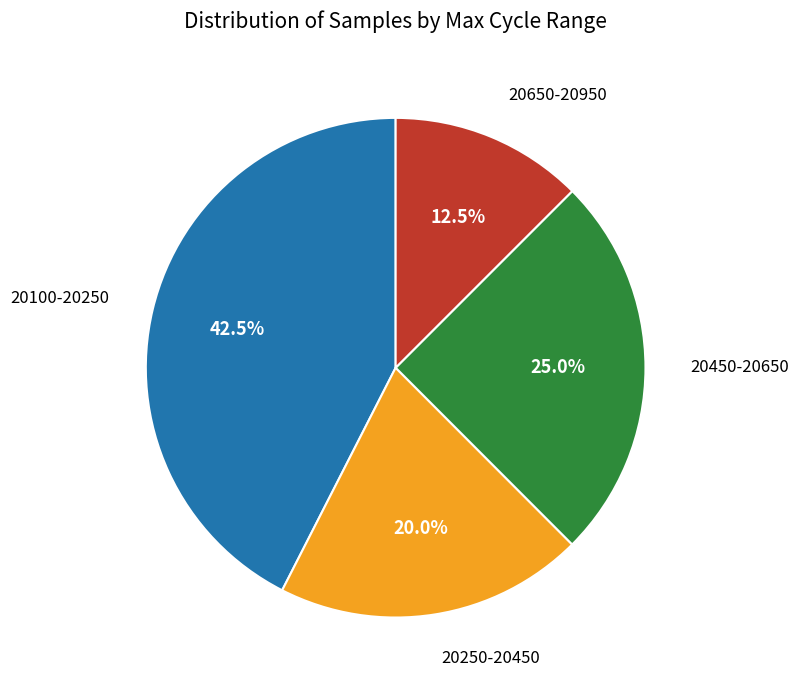

How many segments does this pie chart have?

4